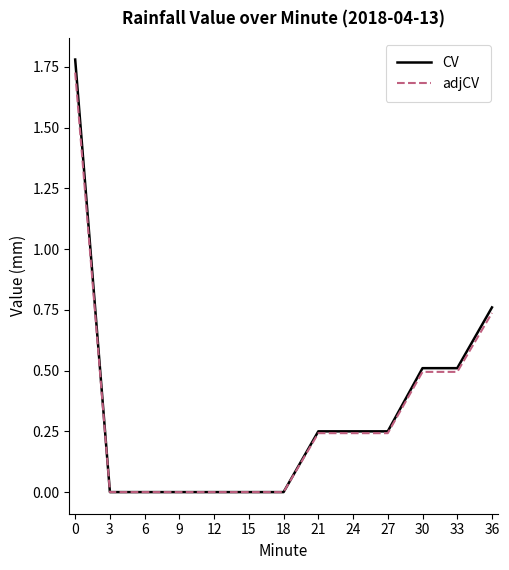

What is the total value across all series at 21?

0.5